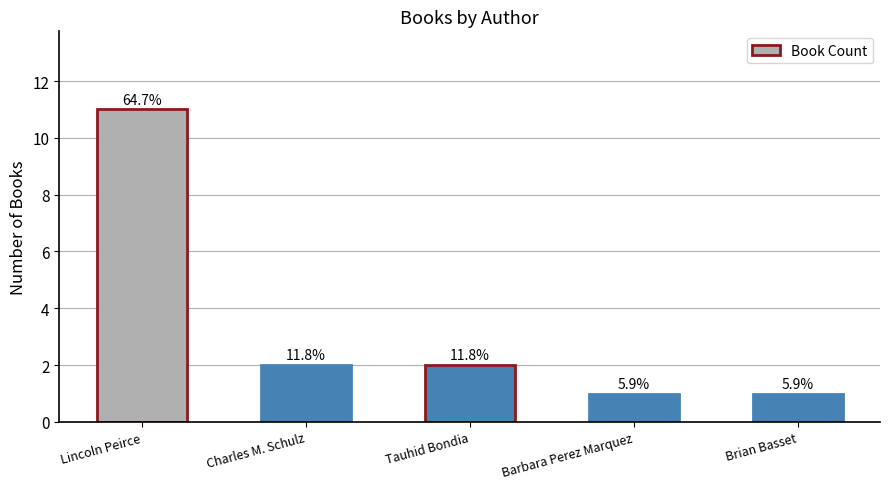

How many bars are there in total?

5